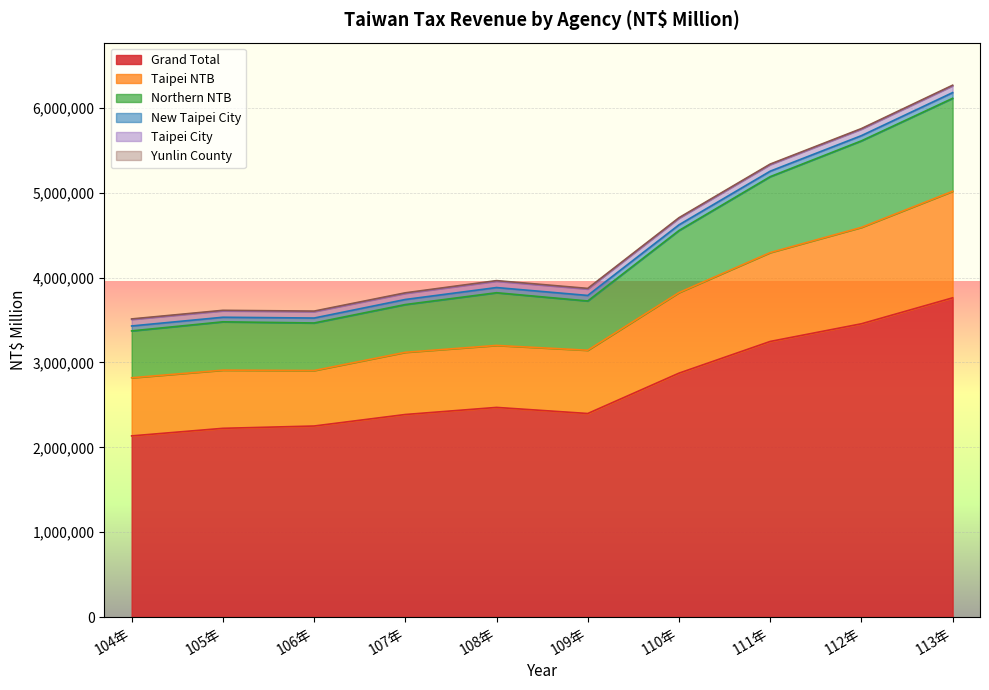

At which category does the chart reach its minimum across all series?

104年